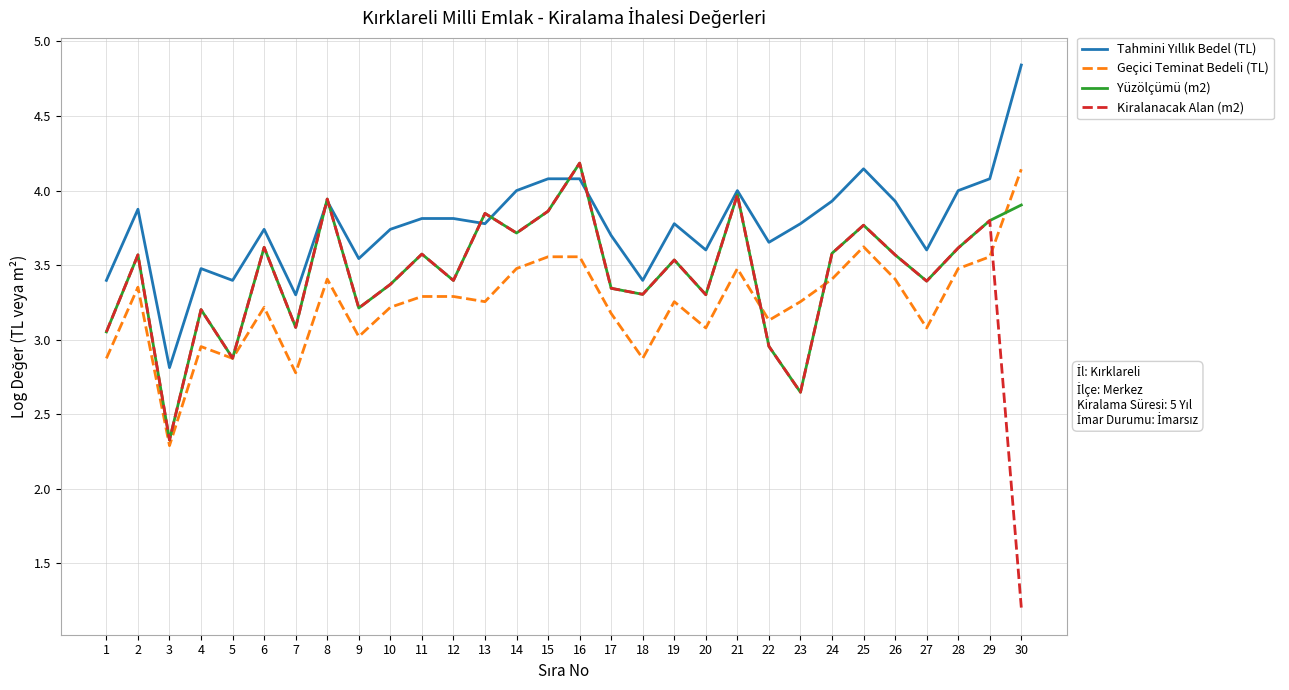

Does the chart have visible grid lines?

Yes